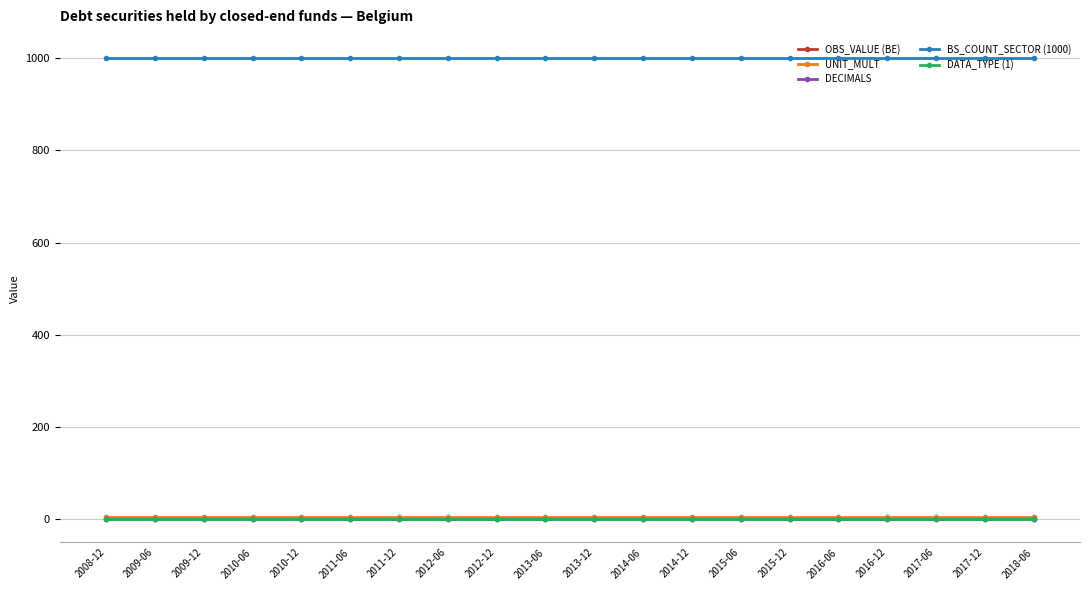

The BS_COUNT_SECTOR (1000) series shows 1000 at 2013-12. True or false?

True